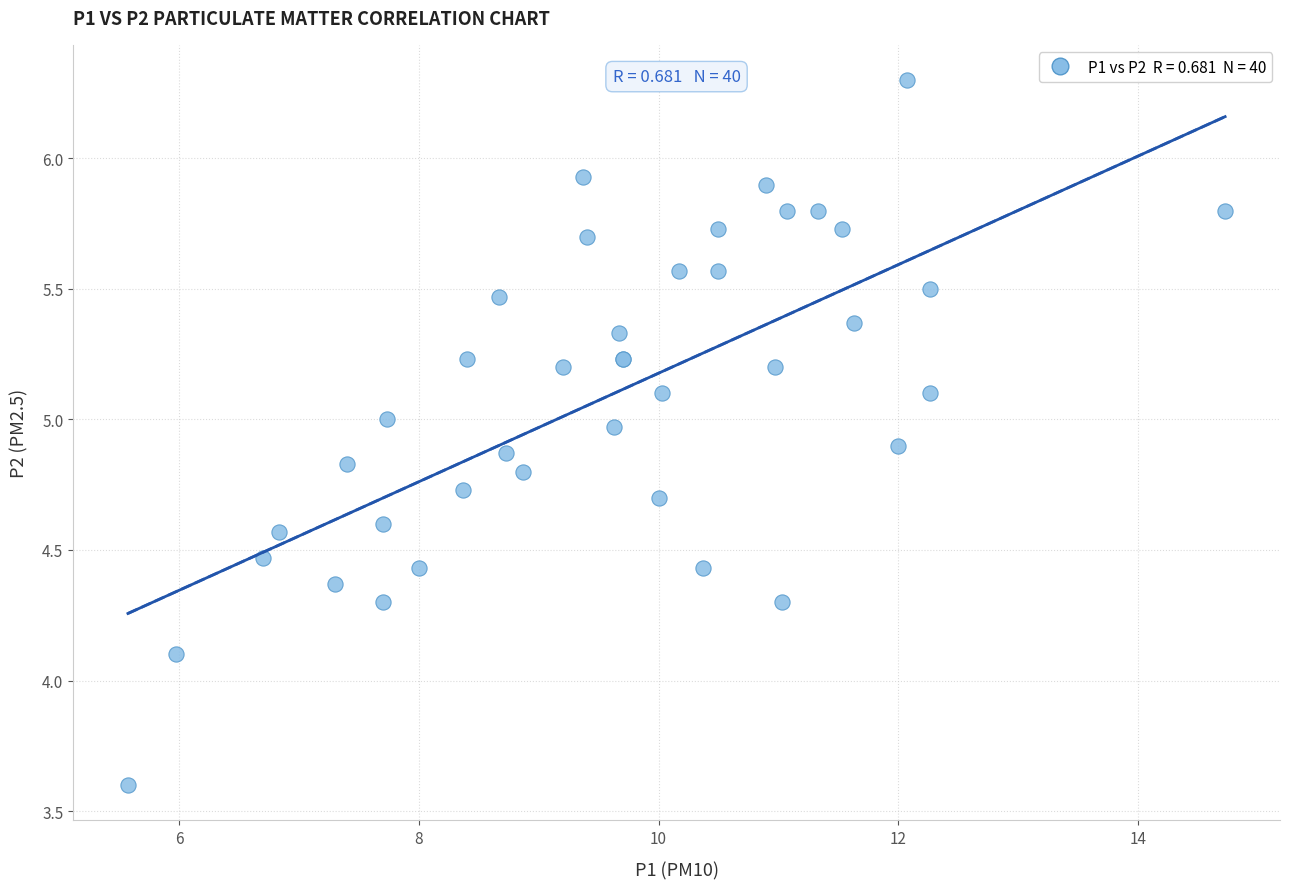

What Y value in the scatter plot is closest to 4?

4.1